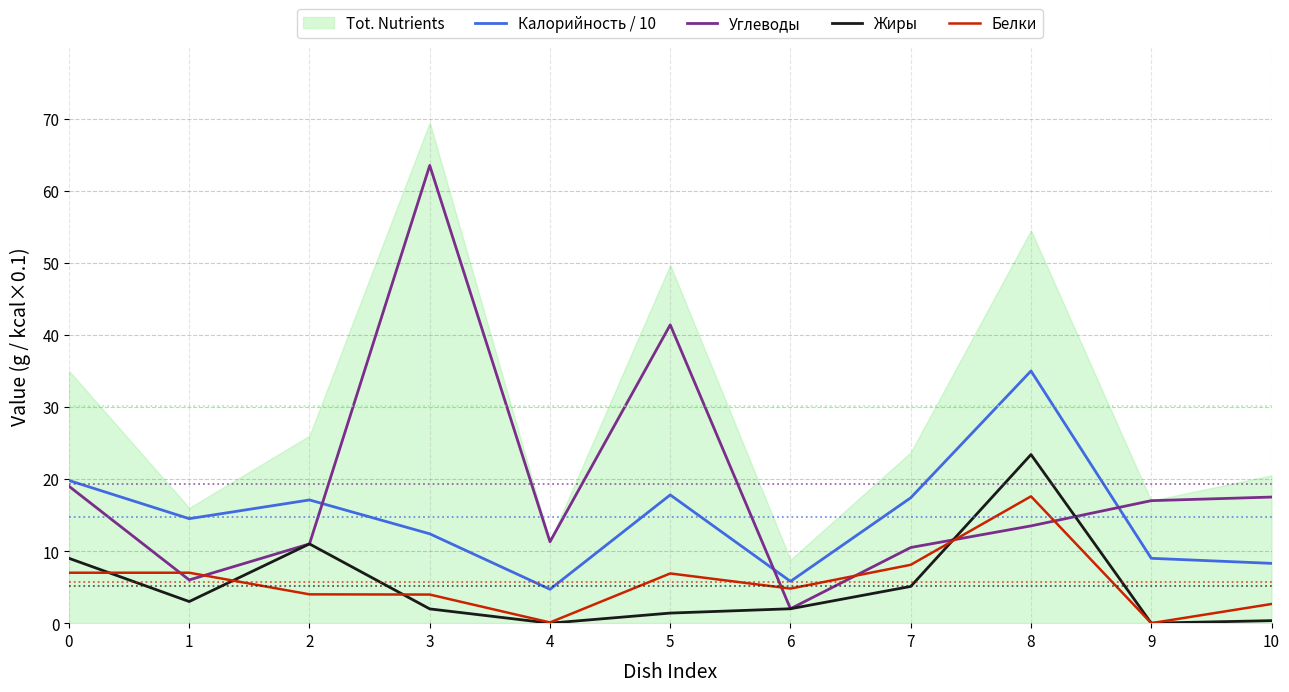

Count the number of categories in the chart.

11